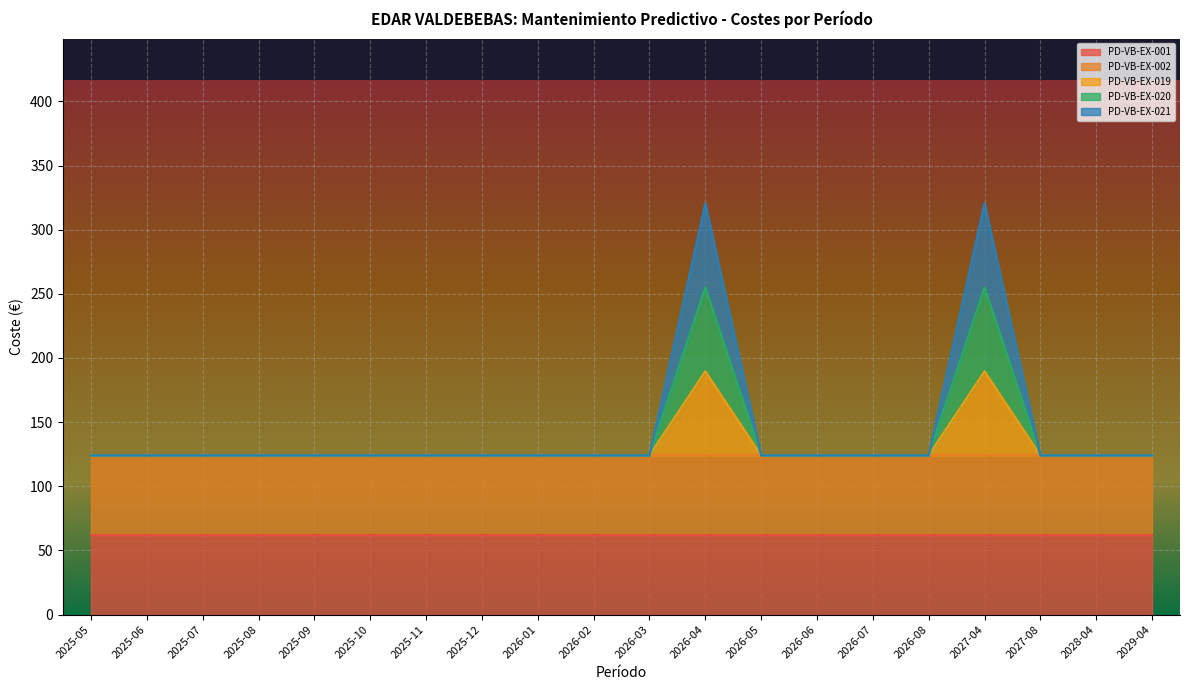

Does the chart display data point markers on the line(s)?

No